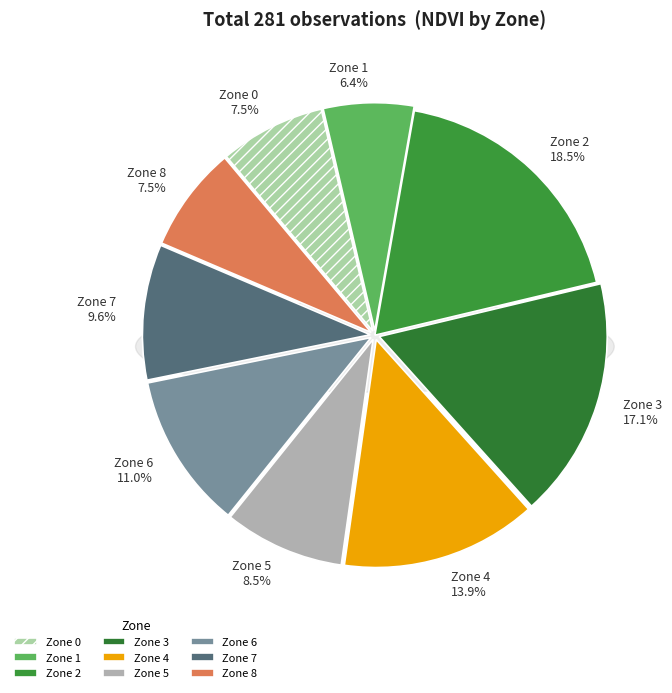

What percentage is the Zone 1 slice, to the nearest percent?

6%